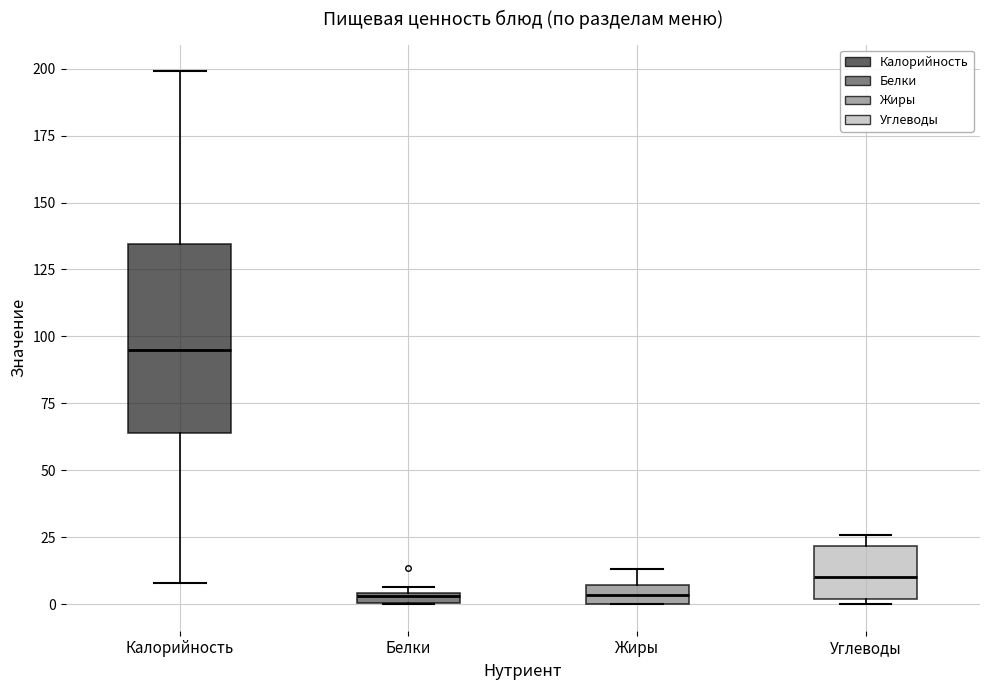

Which box is the tallest, from its lower edge to its upper edge?

Калорийность